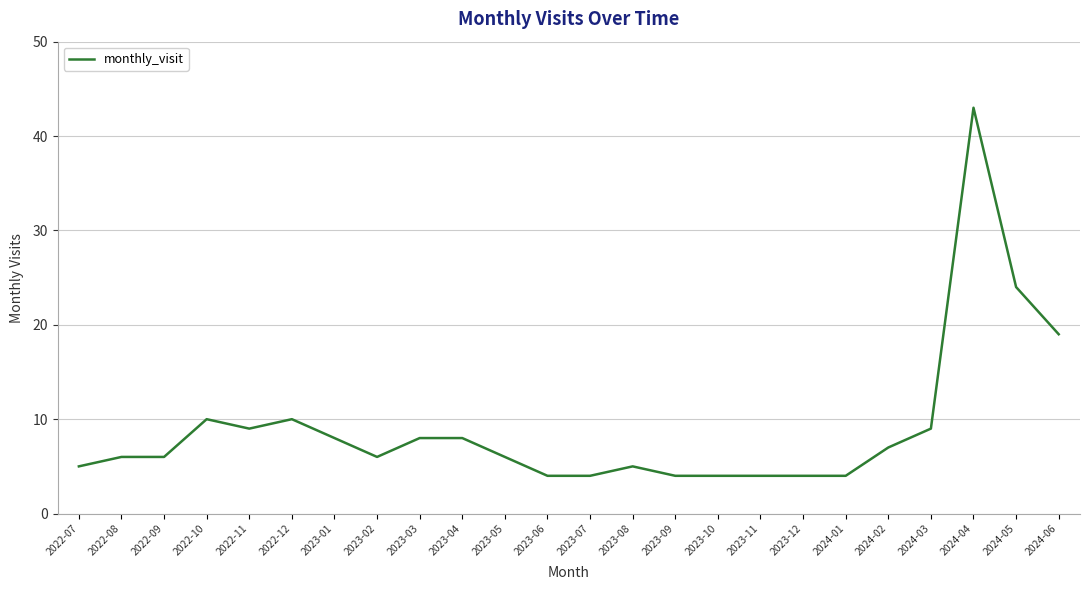

What is the ratio of the value at 2023-11 to the value at 2024-01?

1.0